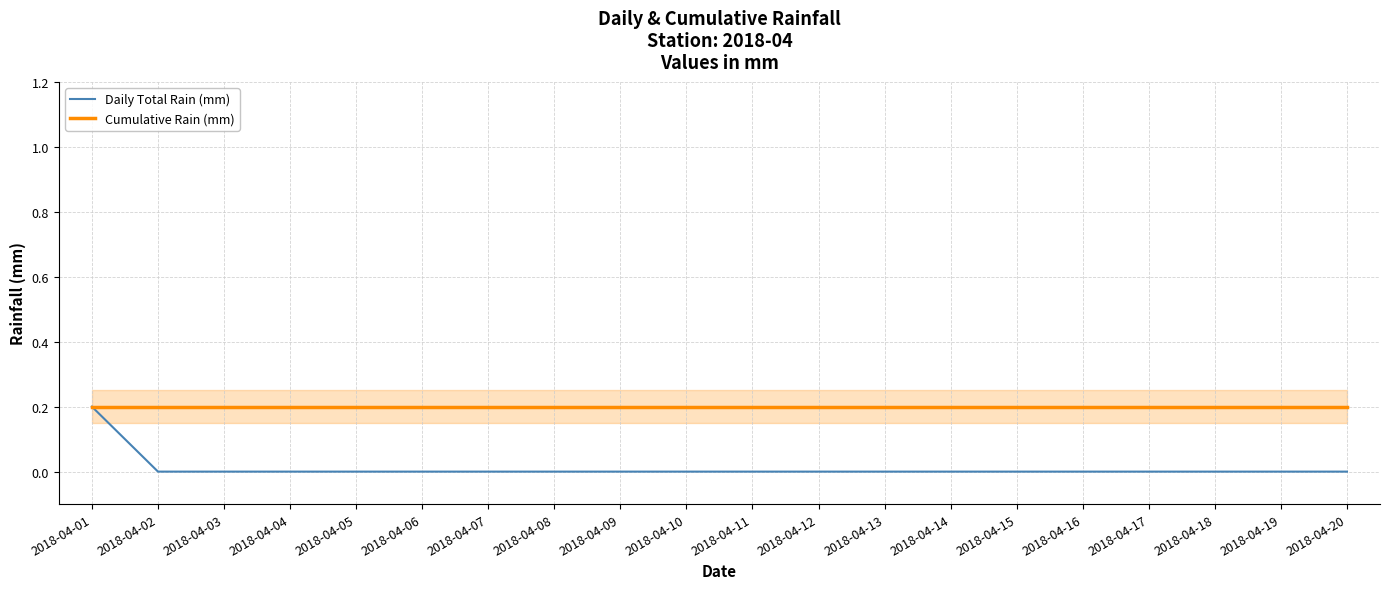

What are all the series names shown in the legend?

Daily Total Rain (mm), Cumulative Rain (mm)